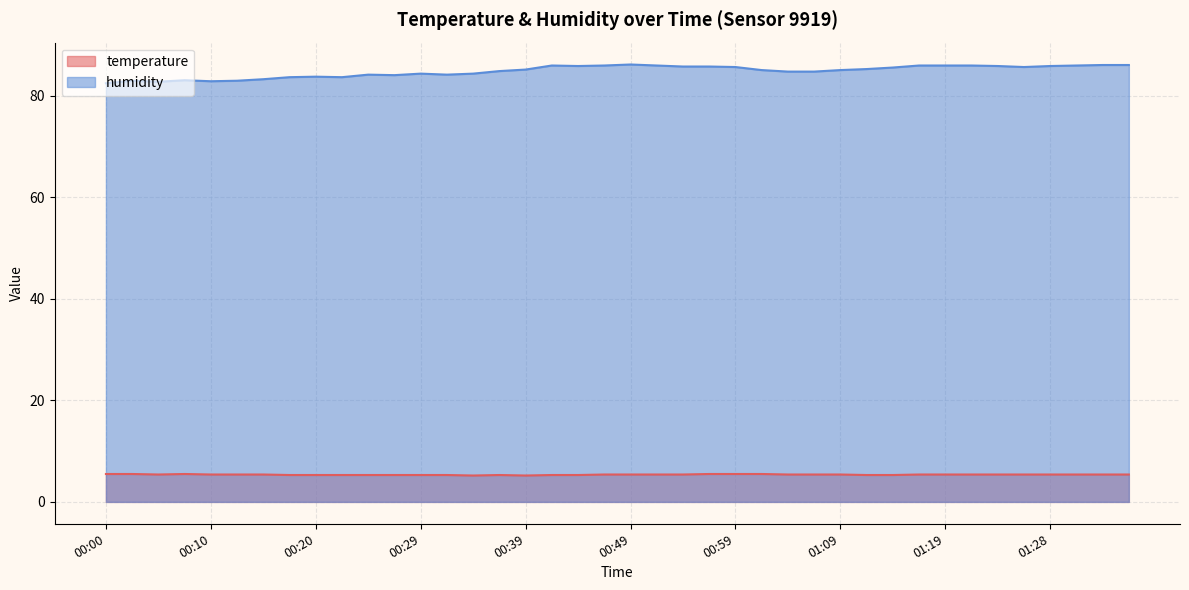

Is it true that humidity equals 134.7 at 00:37?

False